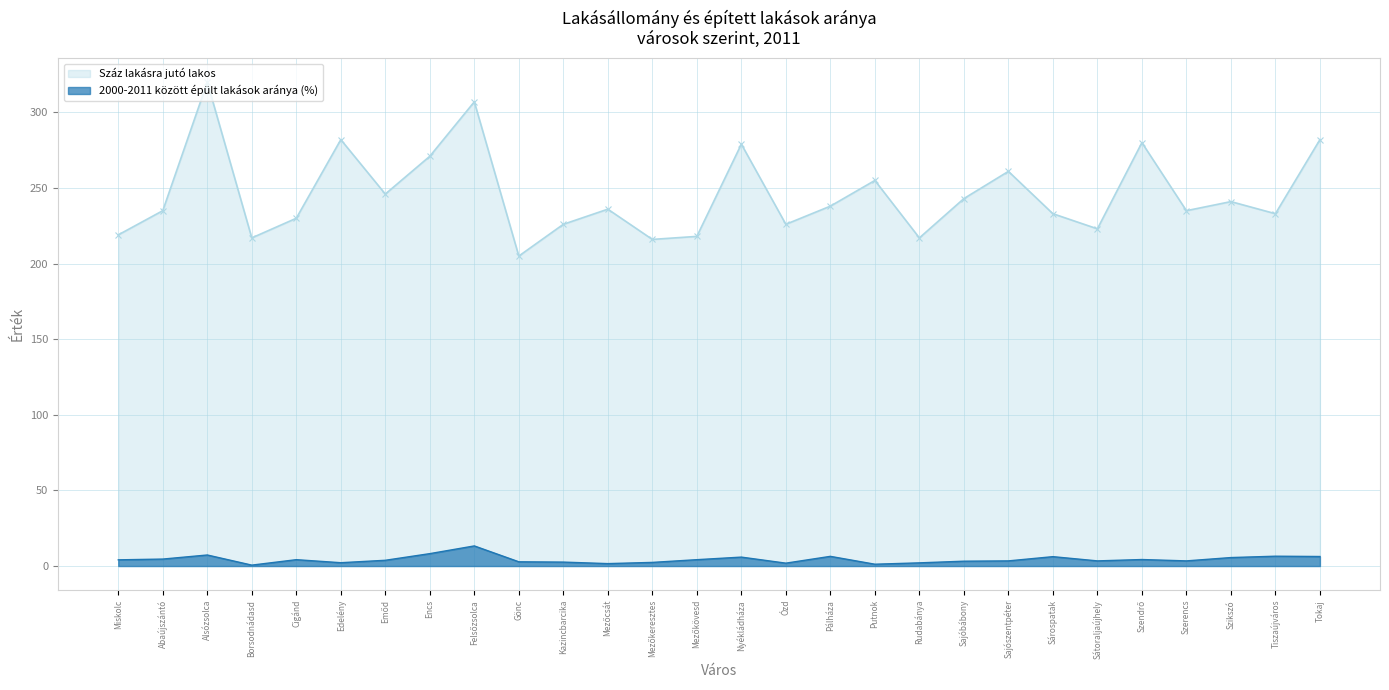

Where is the first local minimum for 2000-2011 között épült lakások aránya (%)?

Borsodnádasd